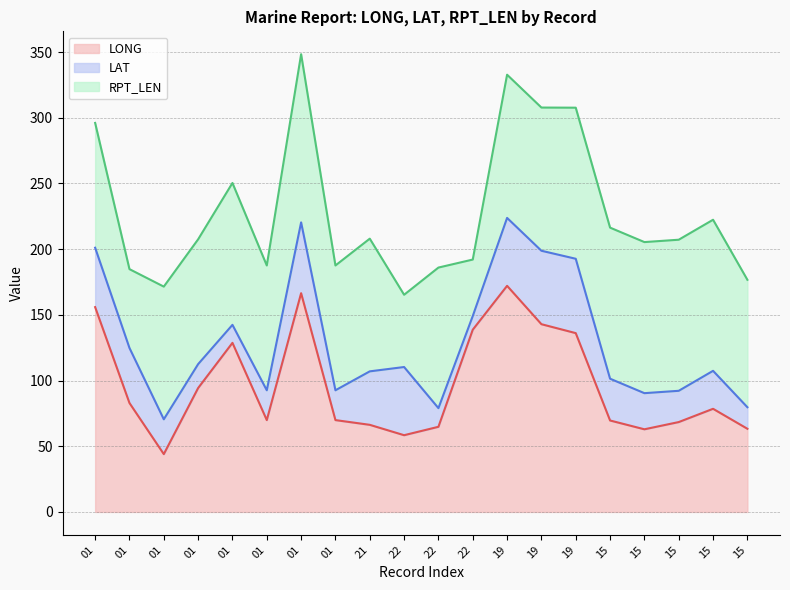

What value does the LAT series have at 22?

51.9